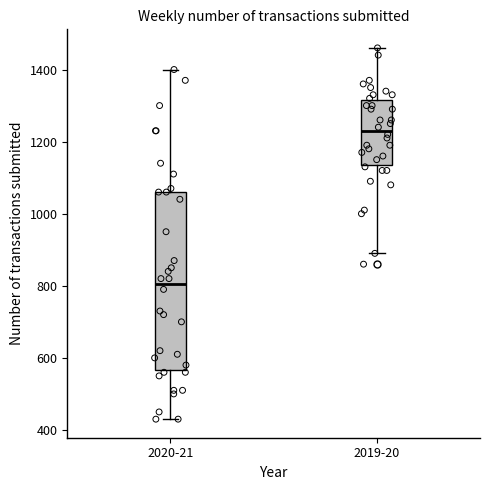

Where is the lower edge of the box for 2019-20 on the y-axis? The values are not printed on the chart, so give them approximately, as read against the axis.

1140